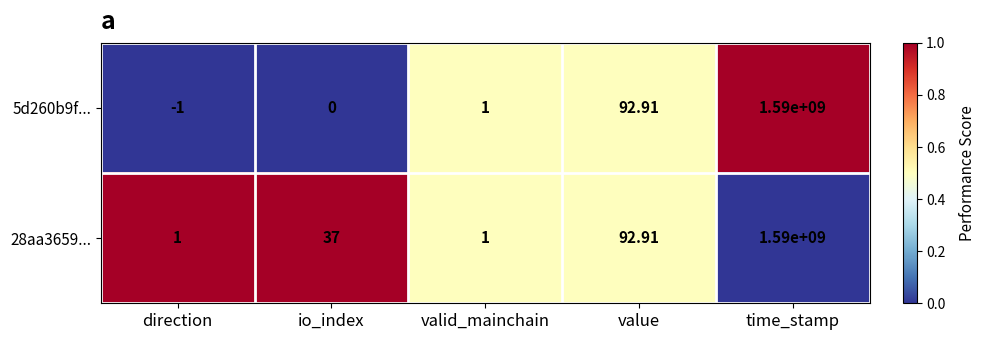

At which label is 5d260b9f... closest to 794999999?

value